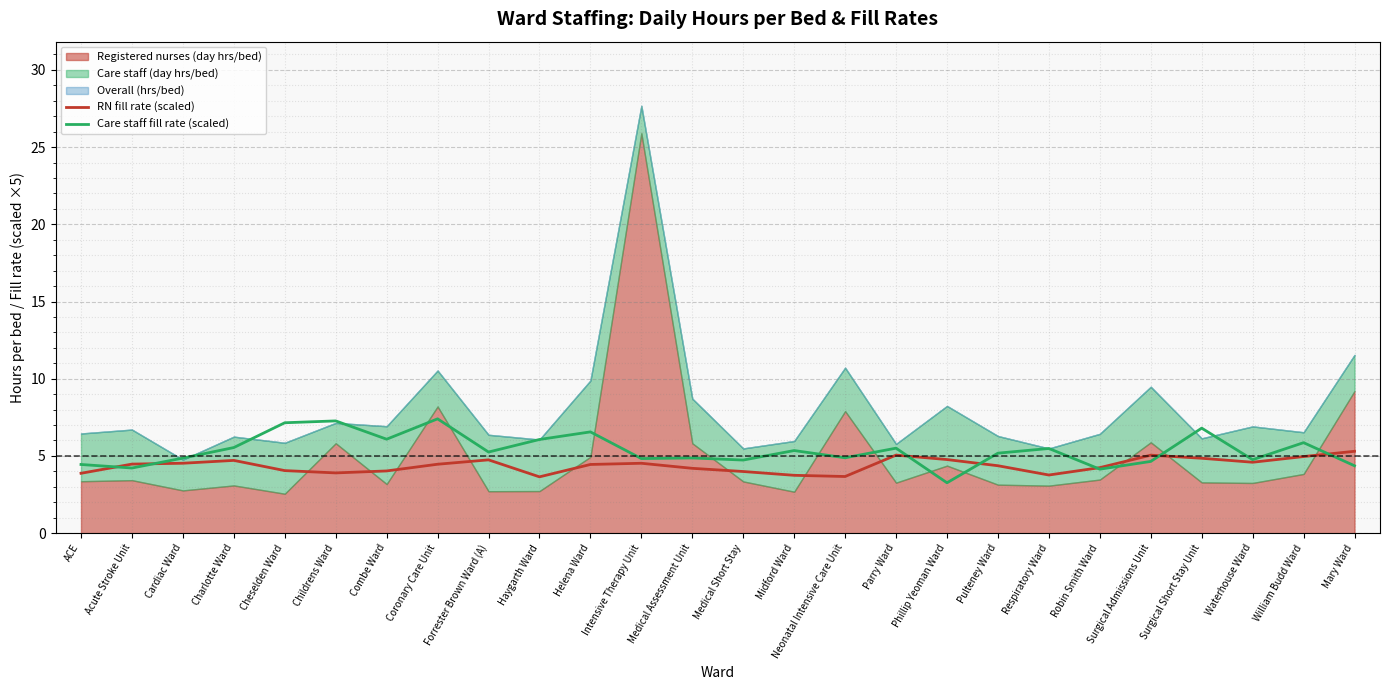

What is the maximum value for Care staff fill rate (scaled)?

7.4